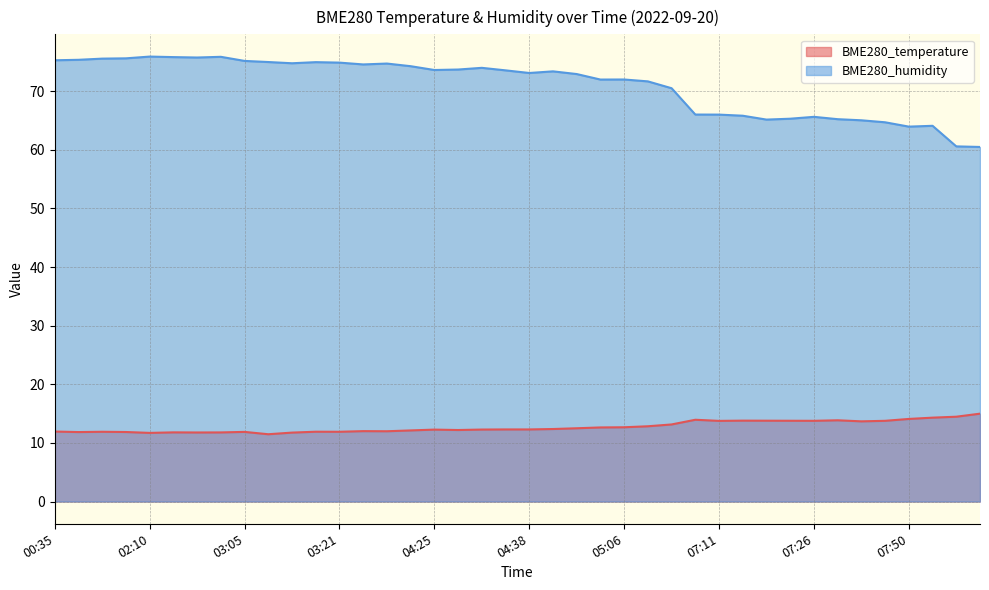

What is the difference between the maximum and minimum values in the BME280_humidity series?

15.4